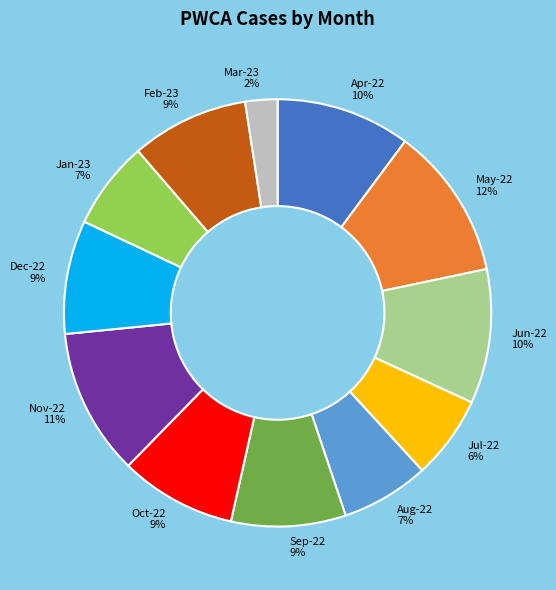

Combined, do Jun-22 and Jan-23 account for over 50%?

No